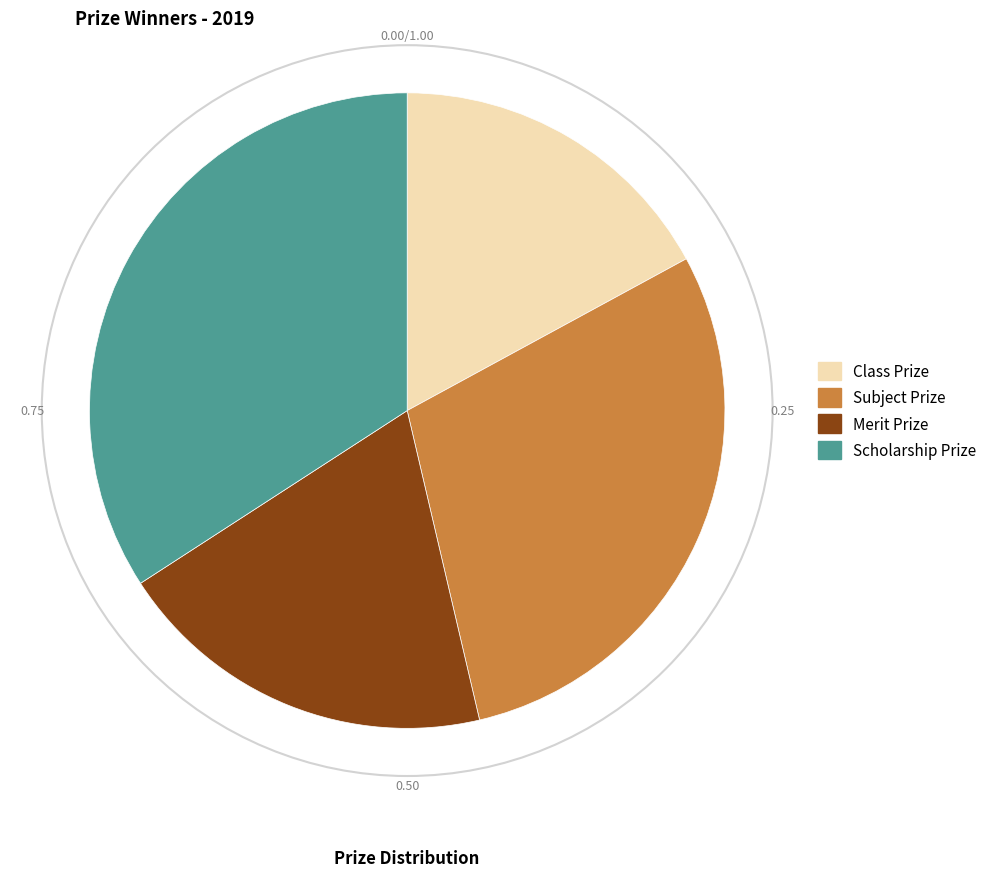

Which slice is the largest?

Scholarship Prize